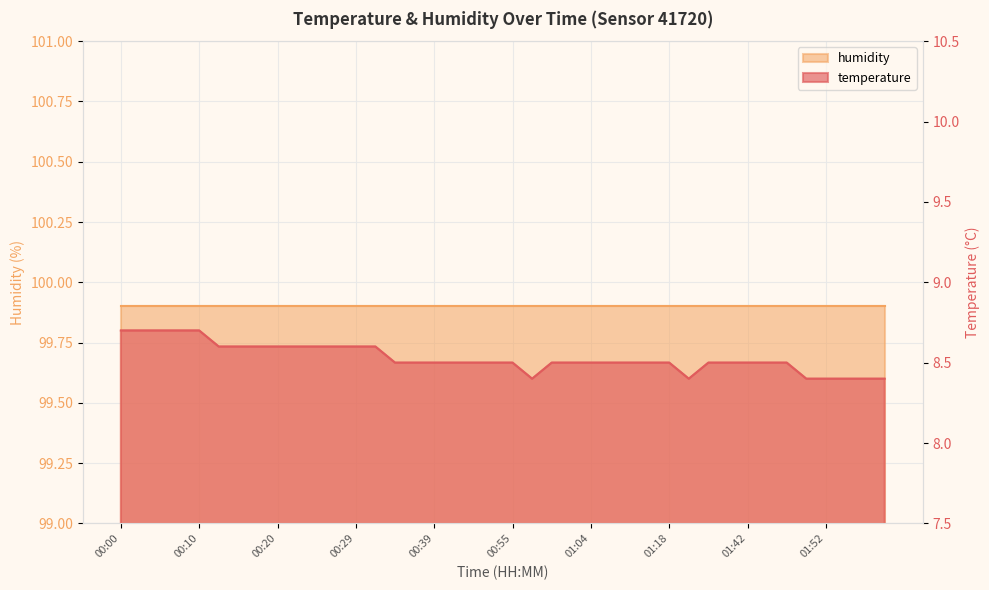

Rank the categories by value from lowest to highest.

00:57, 01:21, 01:50, 01:52, 01:55, 01:57, 02:00, 00:34, 00:37, 00:39, 00:41, 00:50, 00:52, 00:55, 01:00, 01:02, 01:04, 01:07, 01:13, 01:15, 01:18, 01:37, 01:40, 01:42, 01:45, 01:47, 00:12, 00:15, 00:17, 00:20, 00:22, 00:24, 00:27, 00:29, 00:32, 00:00, 00:03, 00:05, 00:07, 00:10